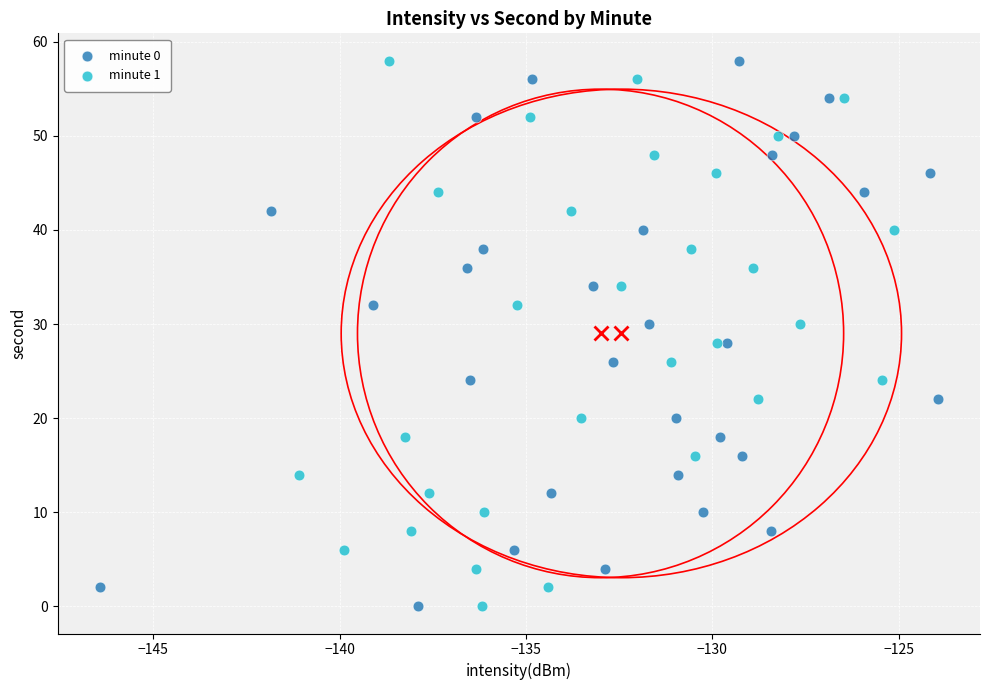

What are all the series names shown in the legend?

minute 0, minute 1